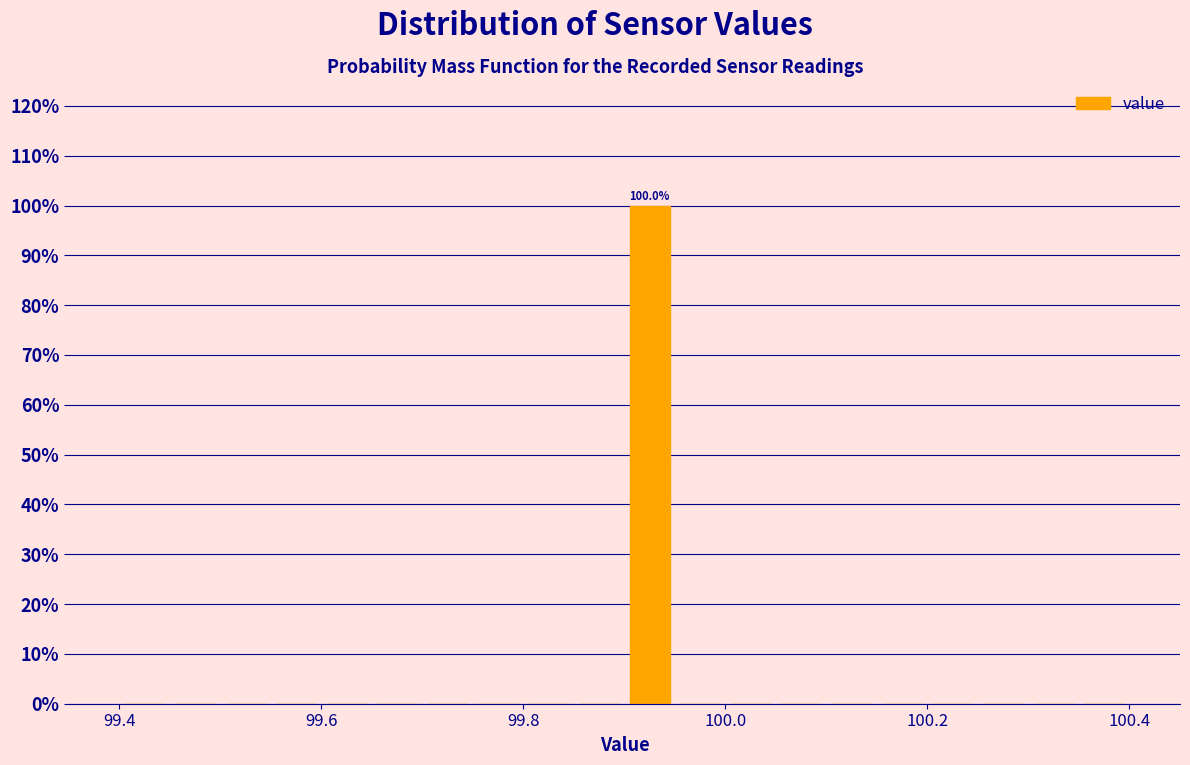

Around what value on the x-axis is the tallest bar? Give the approximate position of its centre, as read against the axis.

99.92